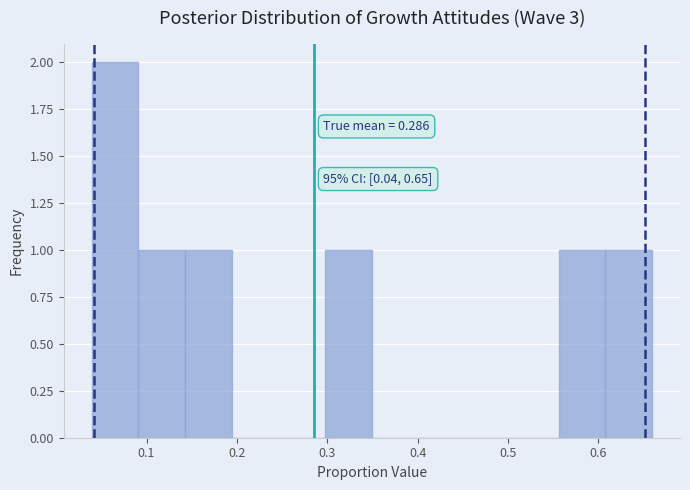

Which range on the x-axis has the tallest bar?

0.04 to 0.09